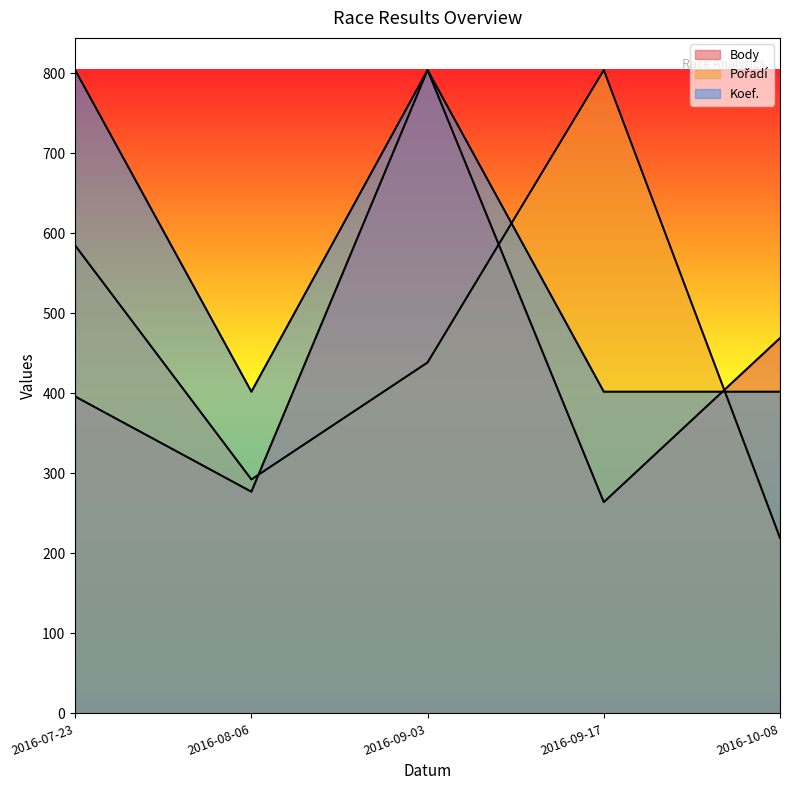

True or false: Pořadí has more than 1 points higher than both neighbors.

False